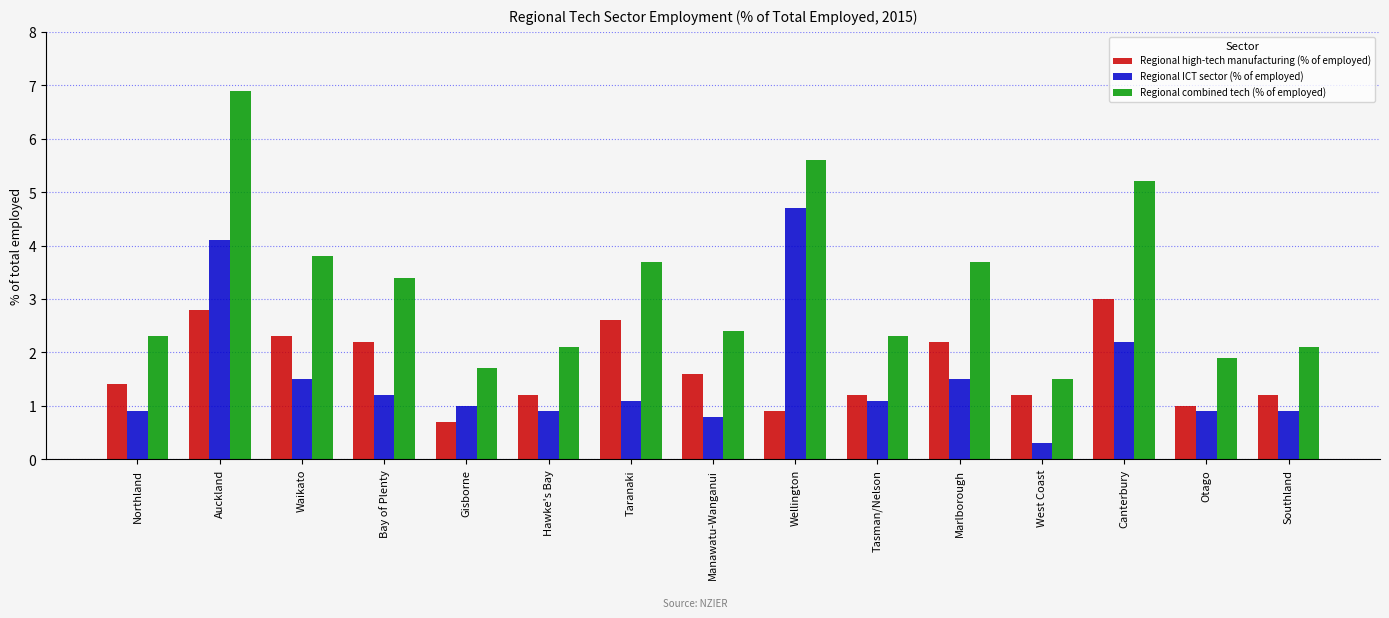

Reading right to left, what are all the values shown in this chart?

Regional high-tech manufacturing (% of employed): Southland=1.2	Otago=1.0	Canterbury=3.0	West Coast=1.2	Marlborough=2.2	Tasman/Nelson=1.2	Wellington=0.9	Manawatu-Wanganui=1.6	Taranaki=2.6	Hawke's Bay=1.2	Gisborne=0.7	Bay of Plenty=2.2	Waikato=2.3	Auckland=2.8	Northland=1.4
Regional ICT sector (% of employed): Southland=0.9	Otago=0.9	Canterbury=2.2	West Coast=0.3	Marlborough=1.5	Tasman/Nelson=1.1	Wellington=4.7	Manawatu-Wanganui=0.8	Taranaki=1.1	Hawke's Bay=0.9	Gisborne=1.0	Bay of Plenty=1.2	Waikato=1.5	Auckland=4.1	Northland=0.9
Regional combined tech (% of employed): Southland=2.1	Otago=1.9	Canterbury=5.2	West Coast=1.5	Marlborough=3.7	Tasman/Nelson=2.3	Wellington=5.6	Manawatu-Wanganui=2.4	Taranaki=3.7	Hawke's Bay=2.1	Gisborne=1.7	Bay of Plenty=3.4	Waikato=3.8	Auckland=6.9	Northland=2.3